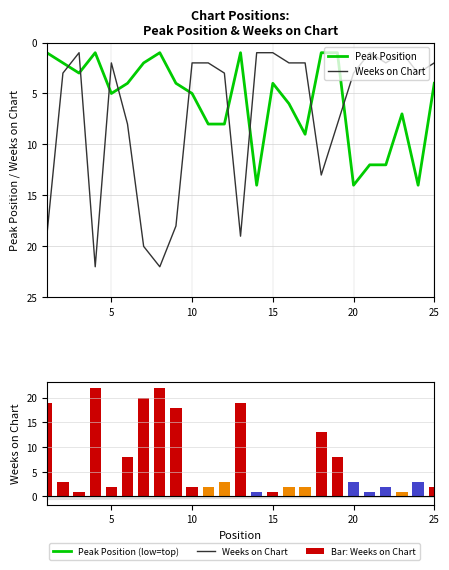

List the series in order of their peak value, lowest first.

Peak Position, Weeks on Chart